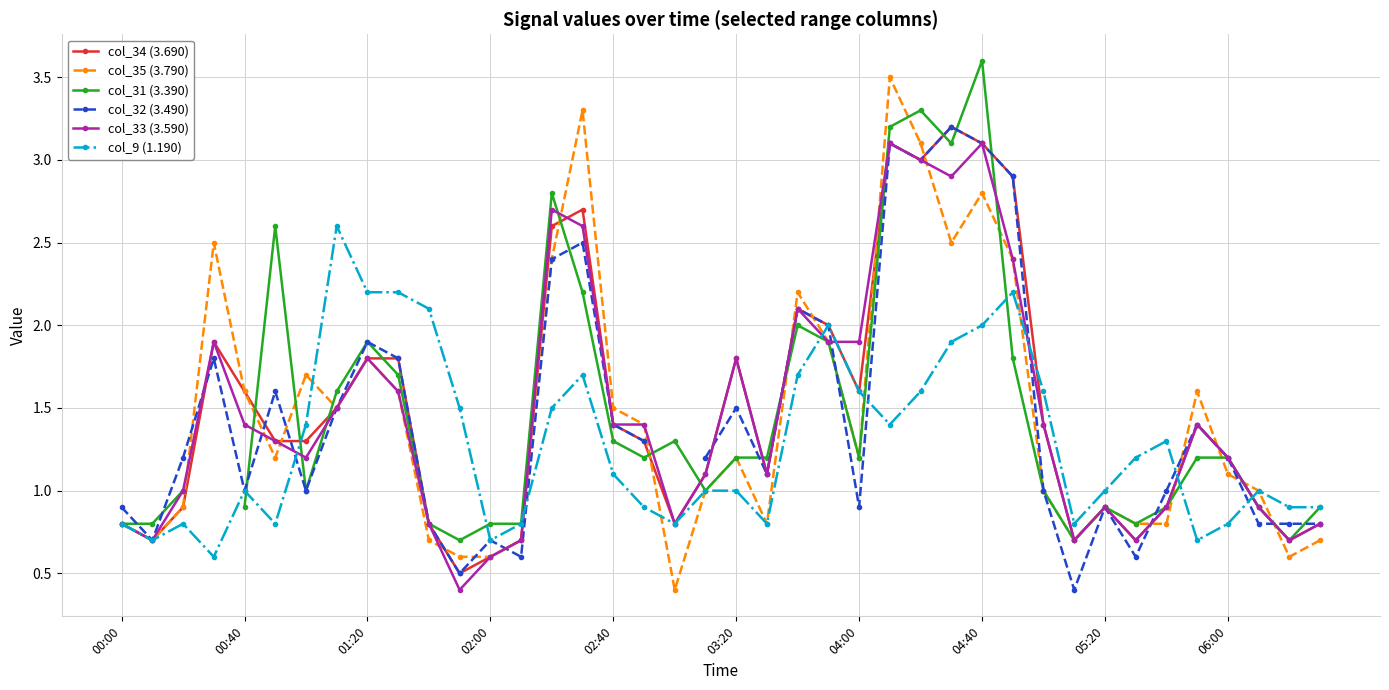

True or false: col_35 (3.790) has more than 0 interior local peaks.

True